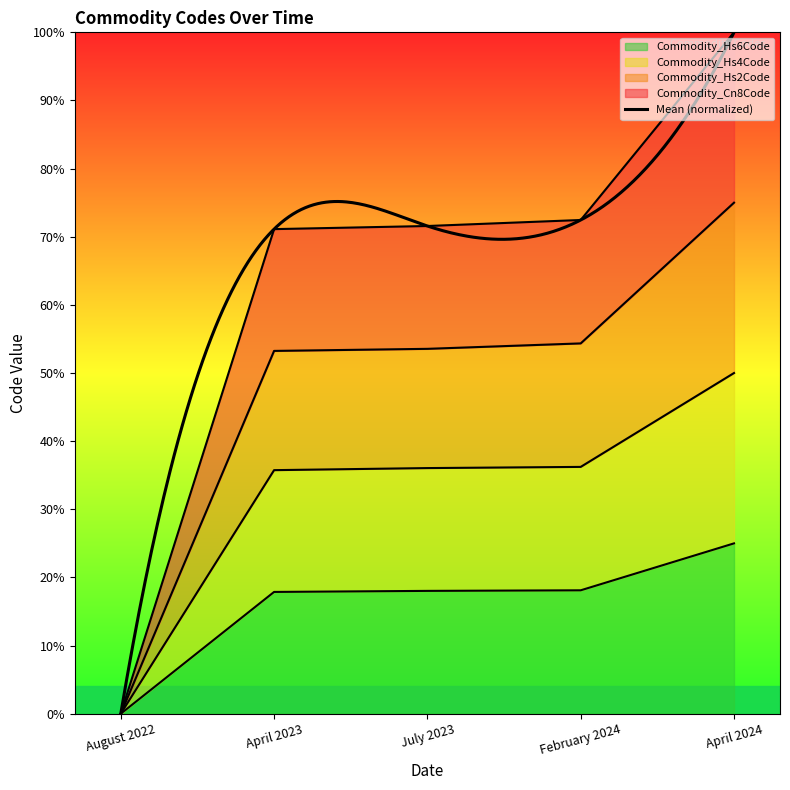

List the series in order of their peak value, lowest first.

Commodity_Hs6Code, Commodity_Hs4Code, Commodity_Hs2Code, Commodity_Cn8Code